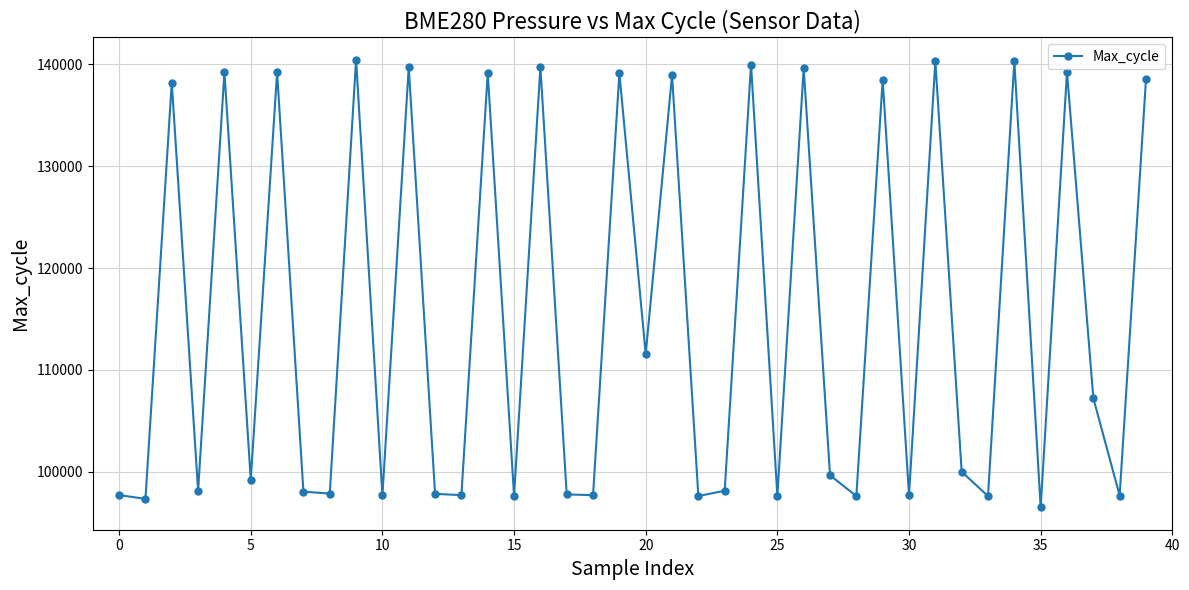

What is the smallest value displayed?

96501